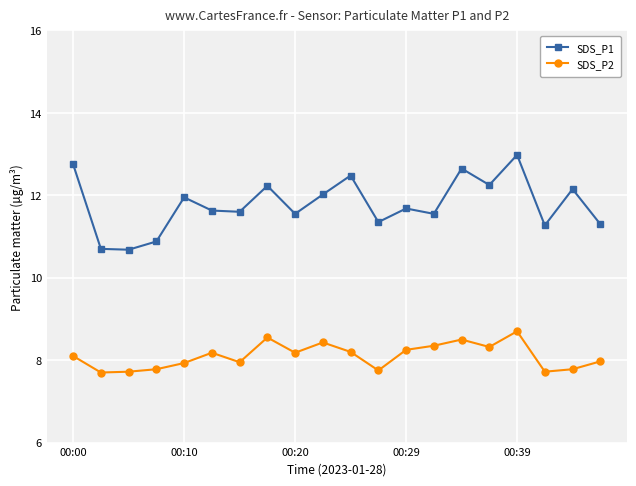

What is the average value of the SDS_P1 series?

11.8